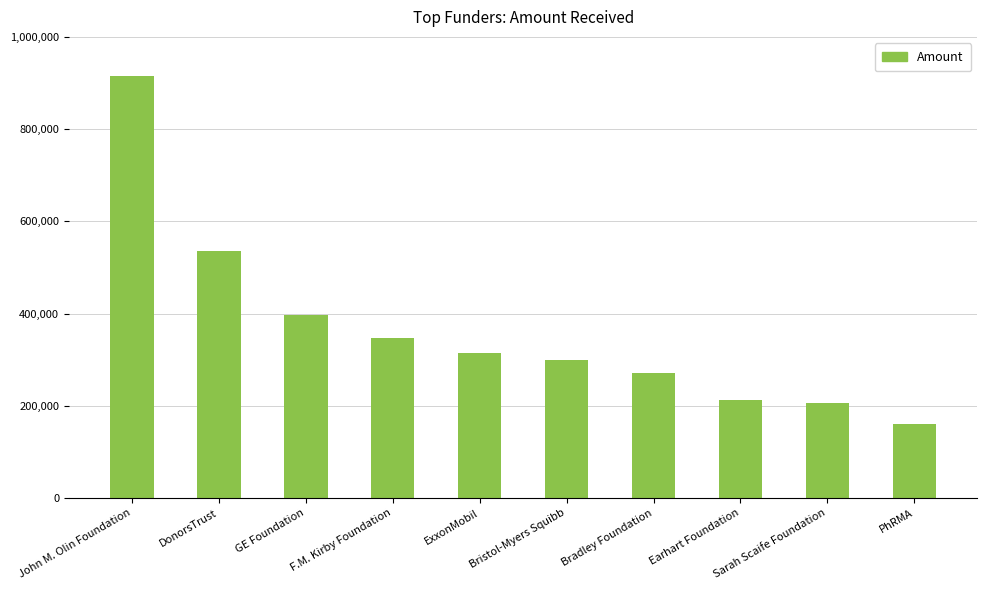

What is the change in value from Bristol-Myers Squibb to Bradley Foundation?

-30000.0